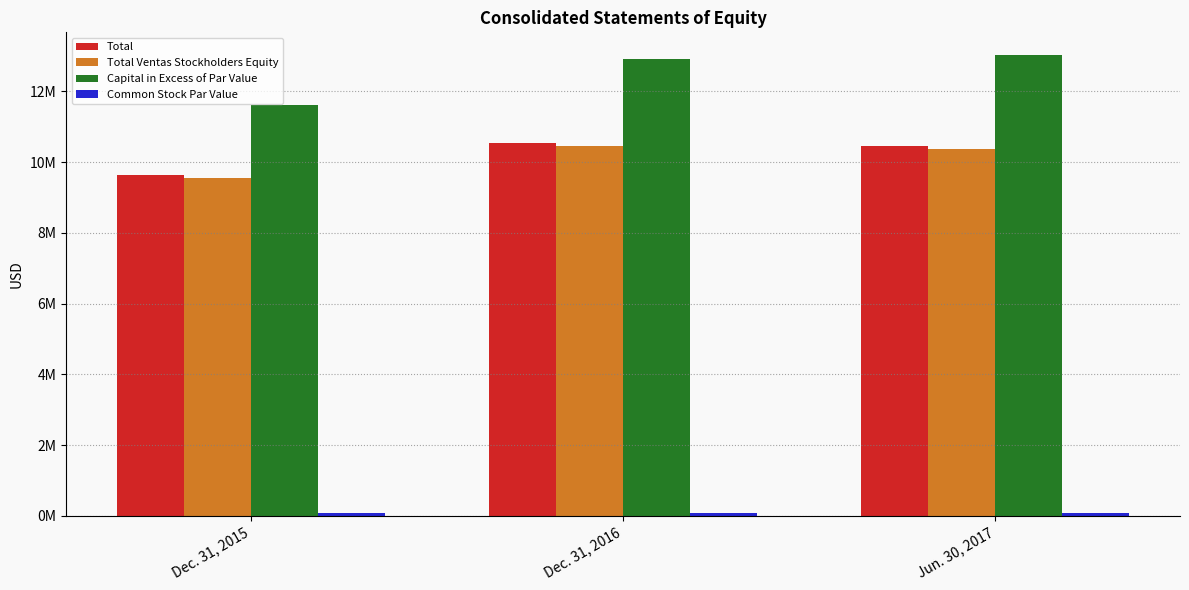

Are the bars grouped side by side (vs. stacked)?

Yes